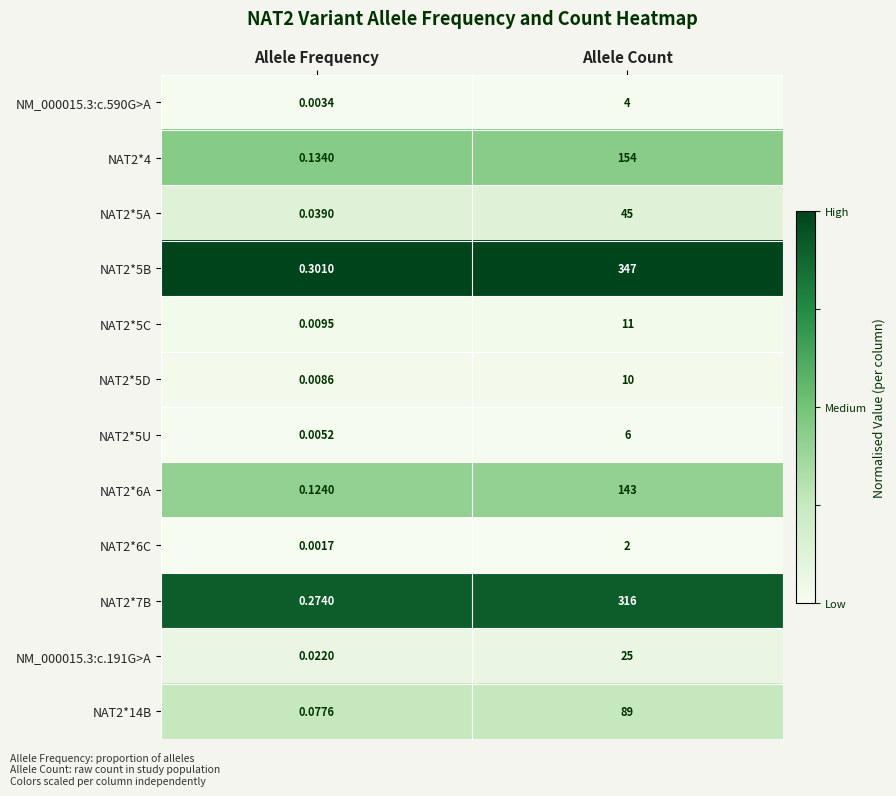

Which category has the lowest value across all series?

Allele Frequency